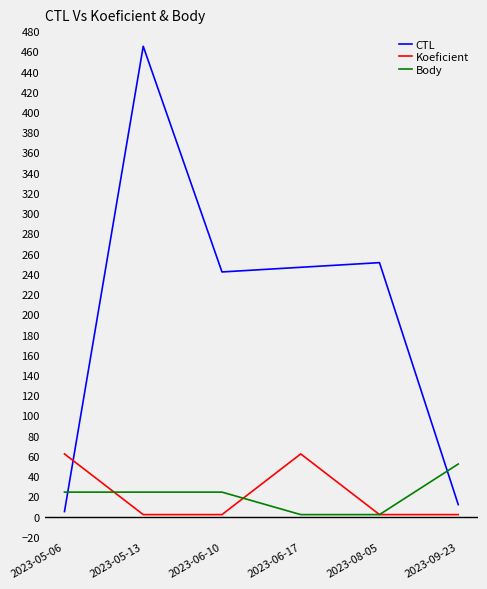

What position from the left is 2023-08-05?

5